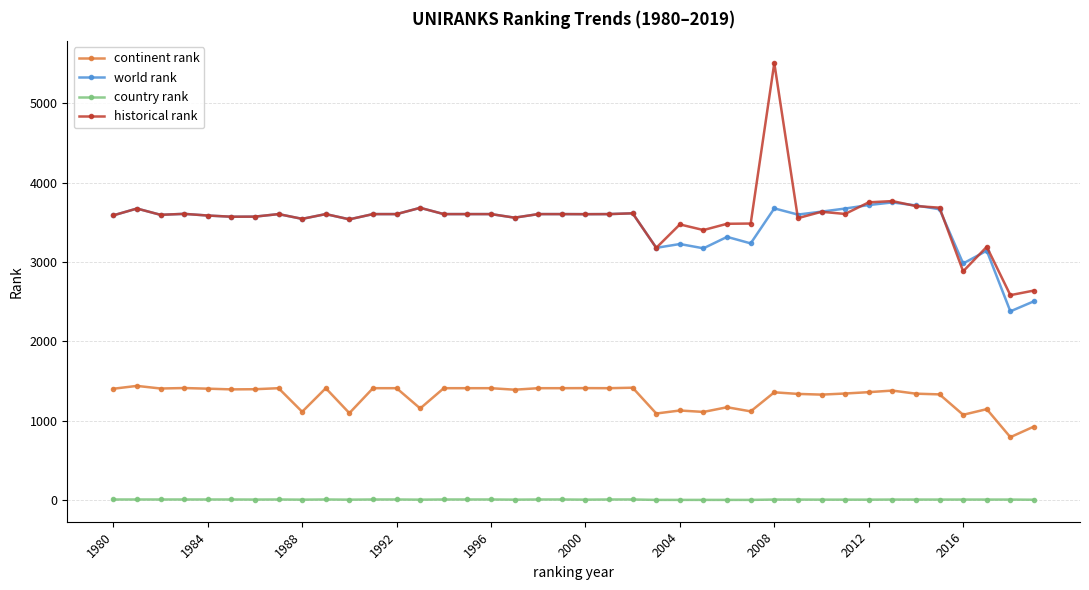

Which series has the widest spread of values?

historical rank